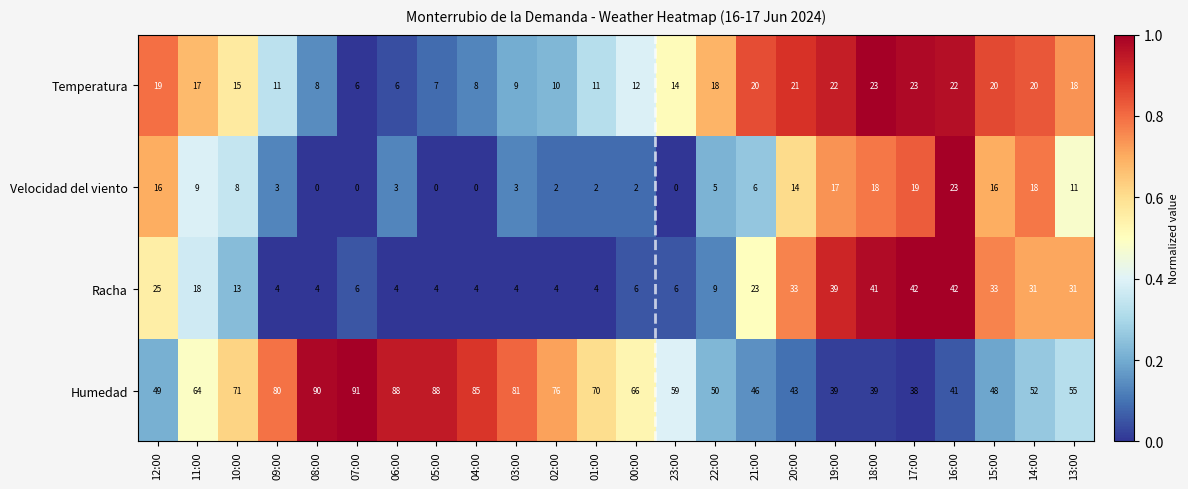

At 22:00, list the series in order from smallest to largest.

Velocidad del viento, Racha, Temperatura, Humedad